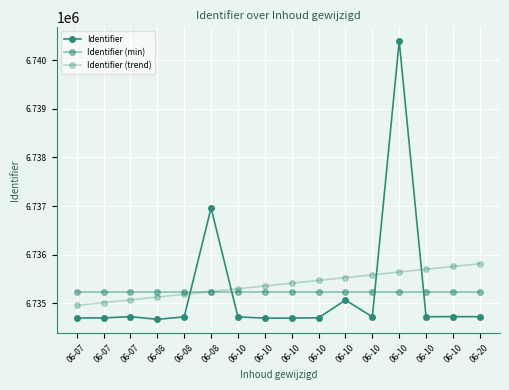

Reading left to right, list all the values displayed in this chart.

Identifier: 06-07=6734692.0	06-07=6734693.0	06-07=6734719.0	06-08=6734664.0	06-08=6734715.0	06-08=6736960.0	06-10=6734714.0	06-10=6734689.0	06-10=6734690.0	06-10=6734696.0	06-10=6735061.0	06-10=6734716.0	06-10=6740398.0	06-10=6734717.0	06-10=6734720.0	06-20=6734718.0
Identifier (min): 06-07=6735237.4	06-07=6735237.4	06-07=6735237.4	06-08=6735237.4	06-08=6735237.4	06-08=6735237.4	06-10=6735237.4	06-10=6735237.4	06-10=6735237.4	06-10=6735237.4	06-10=6735237.4	06-10=6735237.4	06-10=6735237.4	06-10=6735237.4	06-10=6735237.4	06-20=6735237.4
Identifier (trend): 06-07=6734950.7	06-07=6735008.0	06-07=6735065.4	06-08=6735122.7	06-08=6735180.1	06-08=6735237.4	06-10=6735294.7	06-10=6735352.1	06-10=6735409.4	06-10=6735466.8	06-10=6735524.1	06-10=6735581.4	06-10=6735638.8	06-10=6735696.1	06-10=6735753.5	06-20=6735810.8